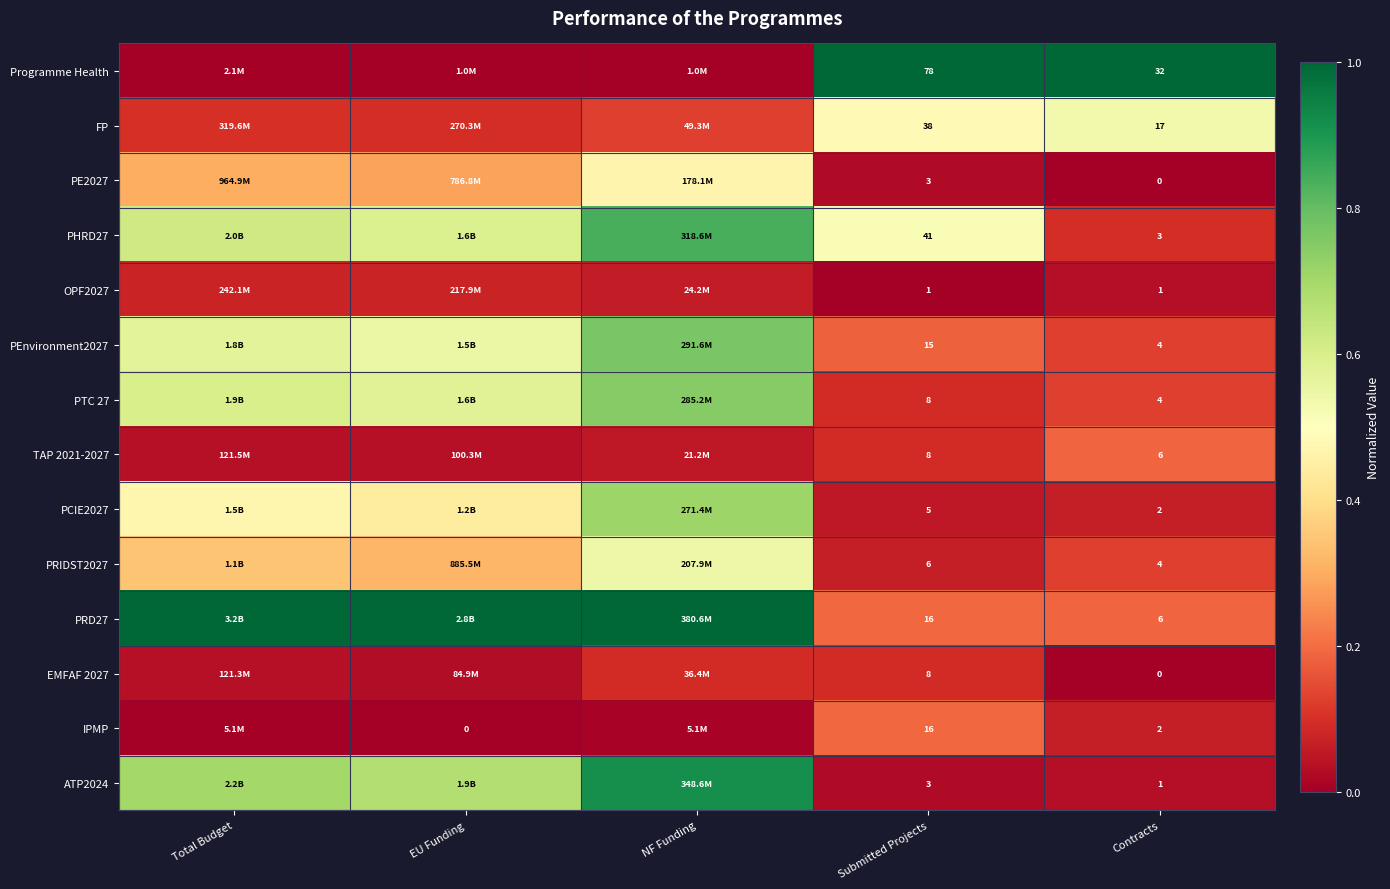

Is the value of OPF2027 at Submitted Projects greater than the value of PTC 27 at Contracts?

No